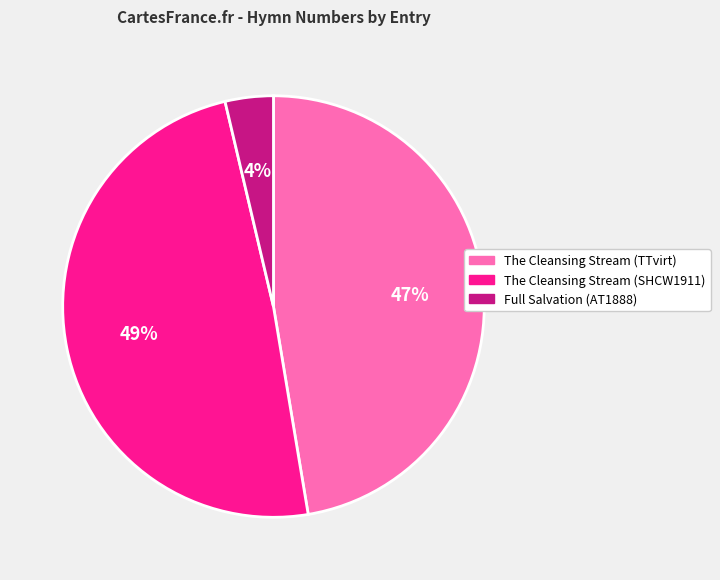

Rank the categories by value from highest to lowest.

The Cleansing Stream (SHCW1911), The Cleansing Stream (TTvirt), Full Salvation (AT1888)